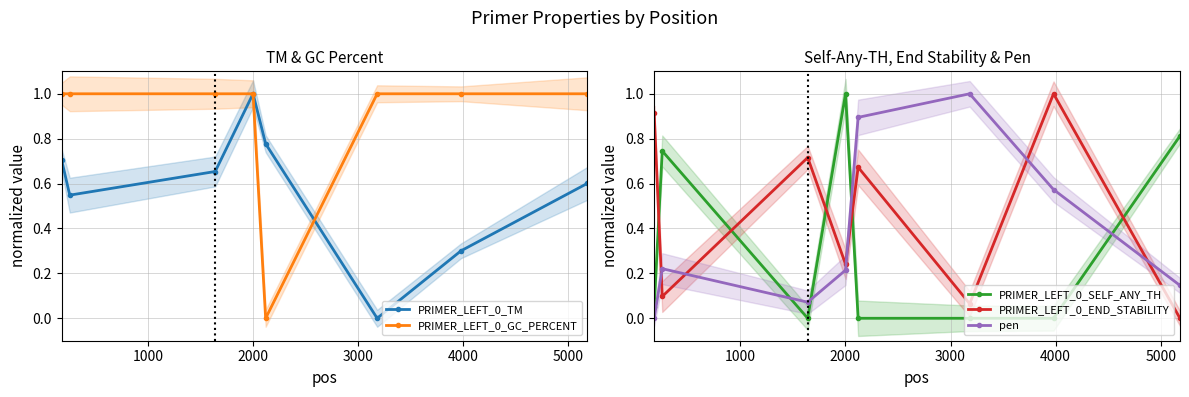

True or false: PRIMER_LEFT_0_TM has more than 1 interior local peaks.

False